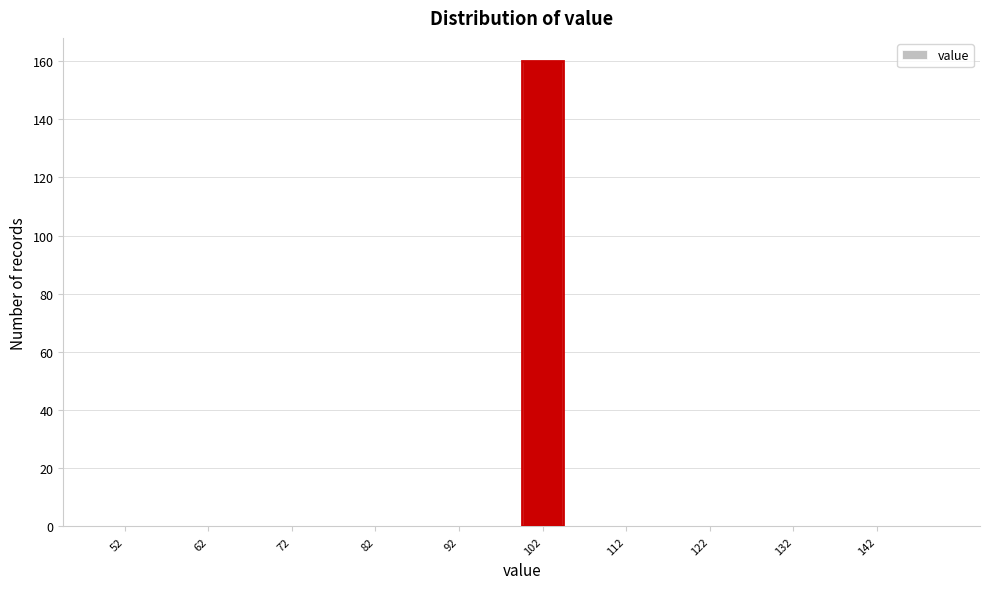

What is the height of the bar covering 100 to 105 on the x-axis? The values are not printed on the chart, so give them approximately, as read against the axis.

160